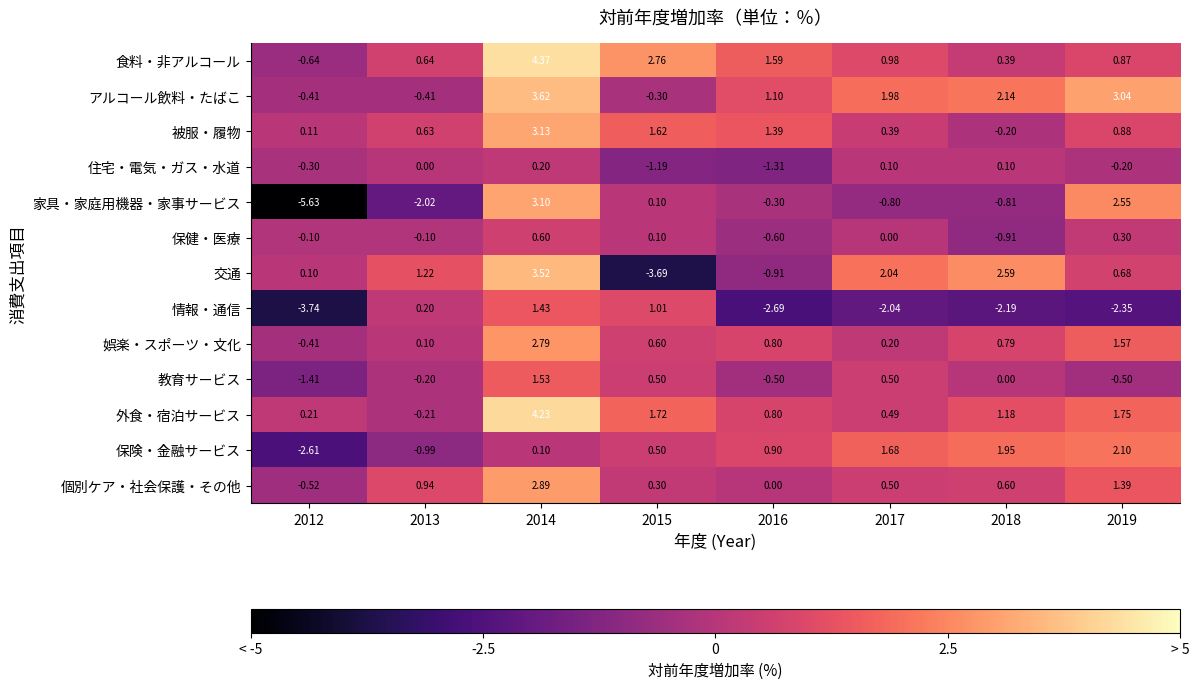

List the series in order of their peak value, highest first.

食料・非アルコール, 外食・宿泊サービス, アルコール飲料・たばこ, 交通, 被服・履物, 家具・家庭用機器・家事サービス, 個別ケア・社会保護・その他, 娯楽・スポーツ・文化, 保険・金融サービス, 教育サービス, 情報・通信, 保健・医療, 住宅・電気・ガス・水道